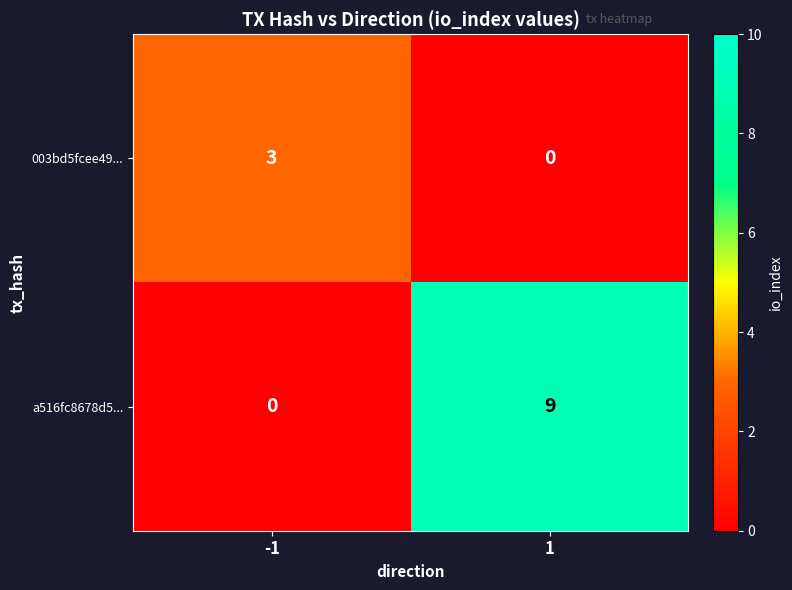

True or false: 003bd5fcee49... has a value of 2 at -1.

False